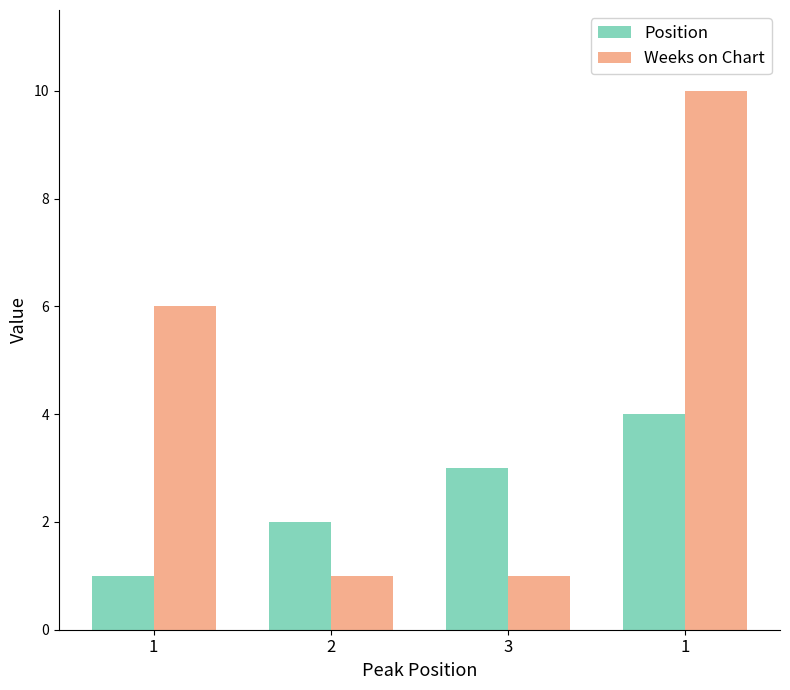

Which category has the lowest value in the Weeks on Chart series?

2